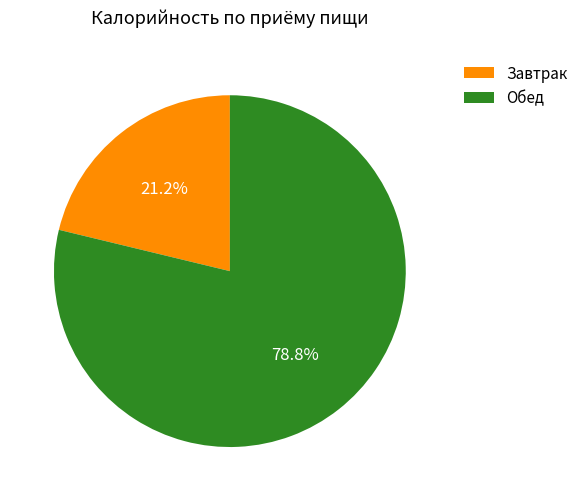

To the nearest percent, what is the difference between the largest and smallest slice percentages?

58%